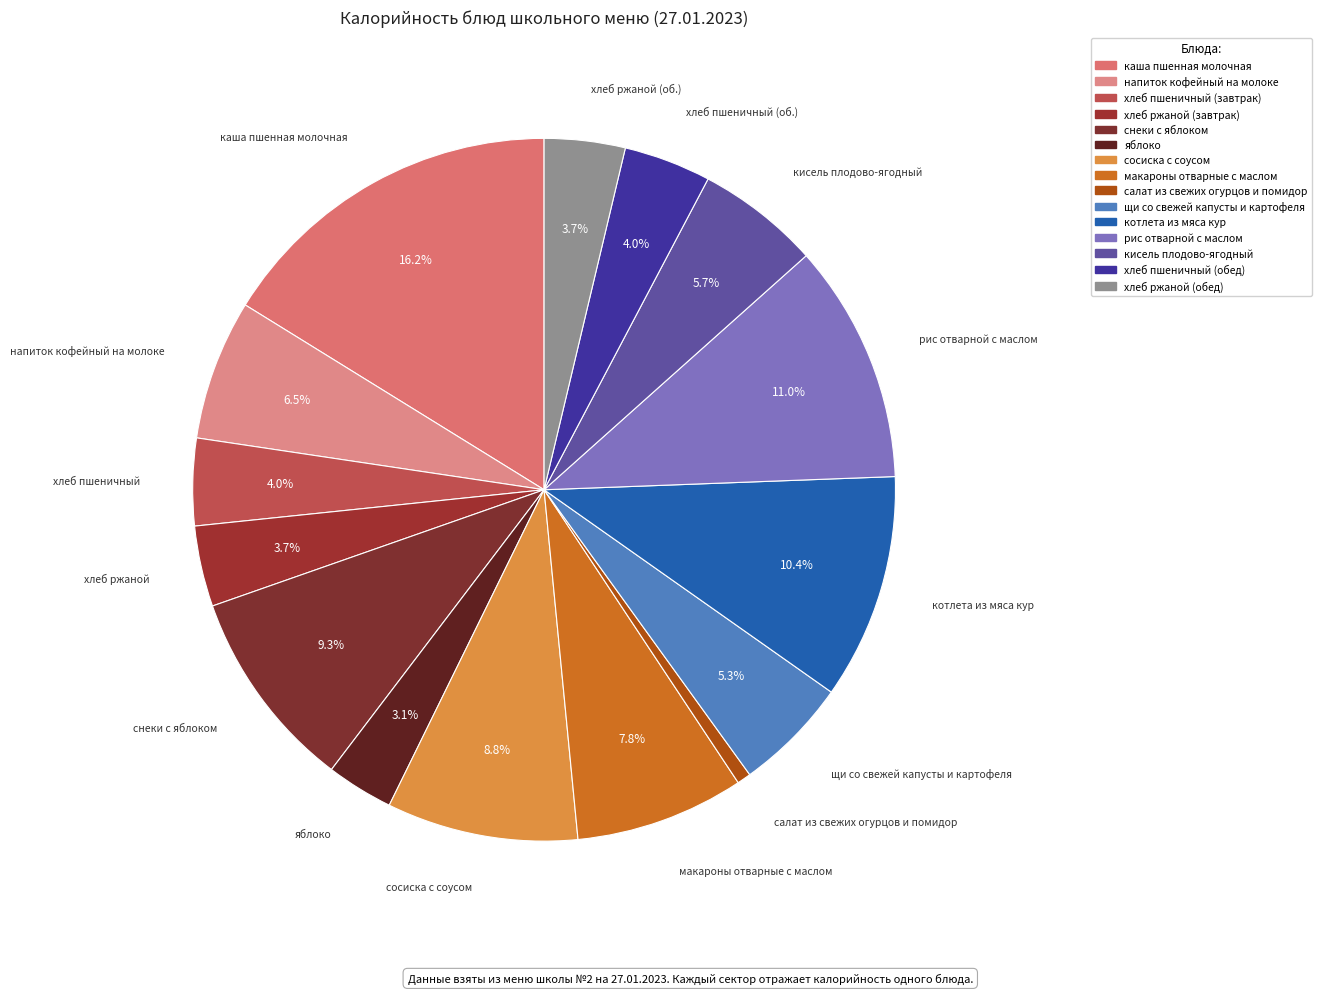

Does каша пшенная молочная represent more than half of the total?

No